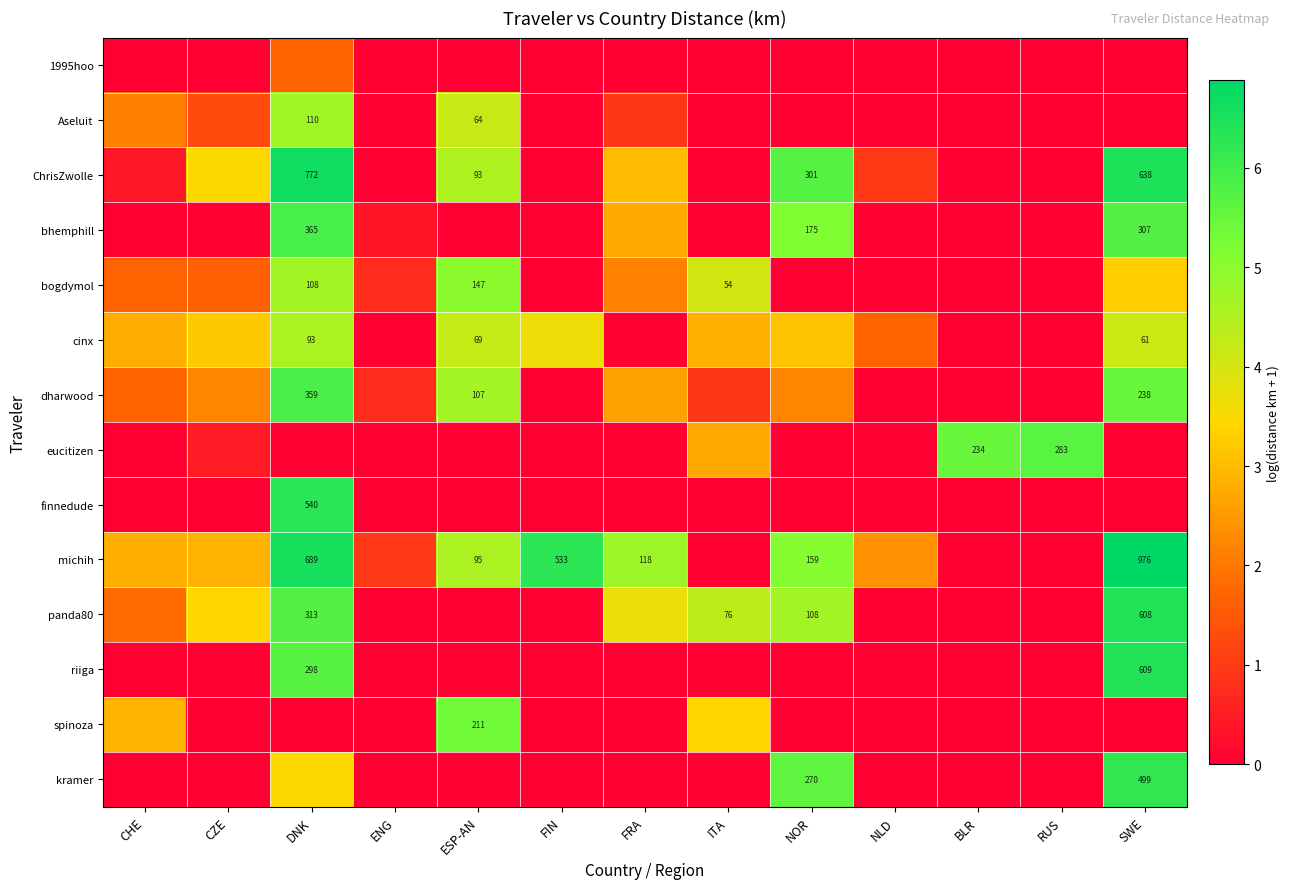

At which label does cinx reach its minimum?

ENG